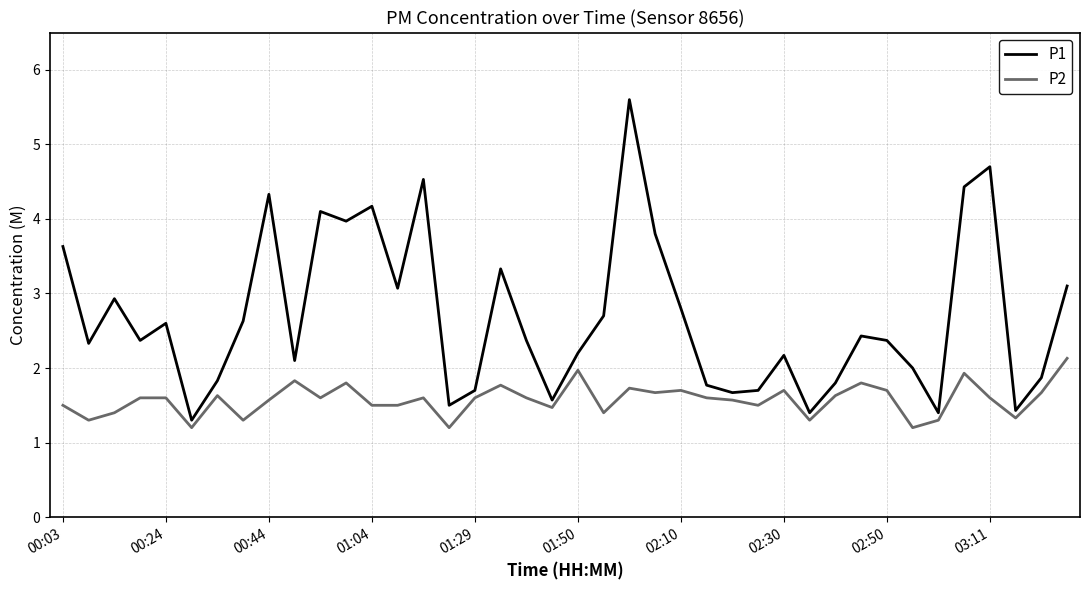

List the series in order of their overall mean, lowest first.

P2, P1